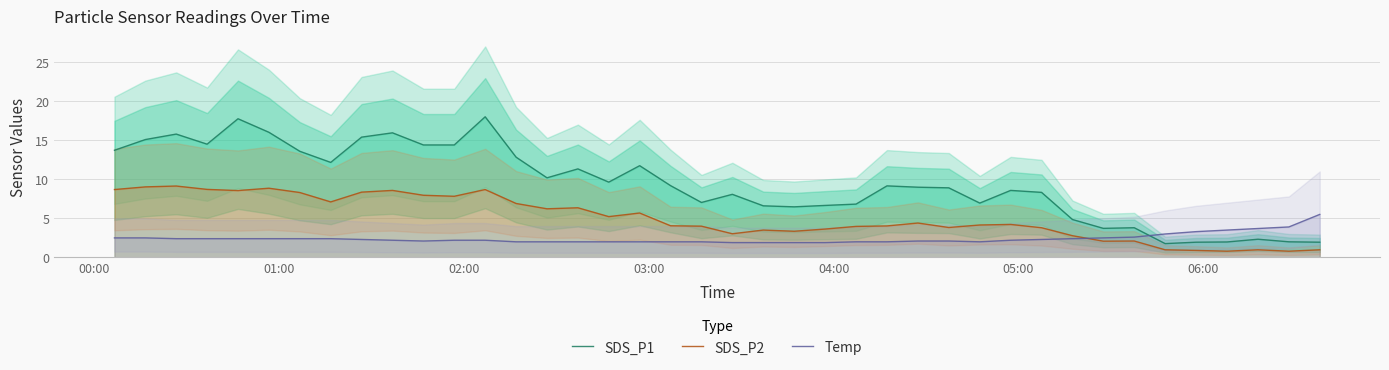

Which series ends up on top after the final intersection of SDS_P2 and Temp?

Temp